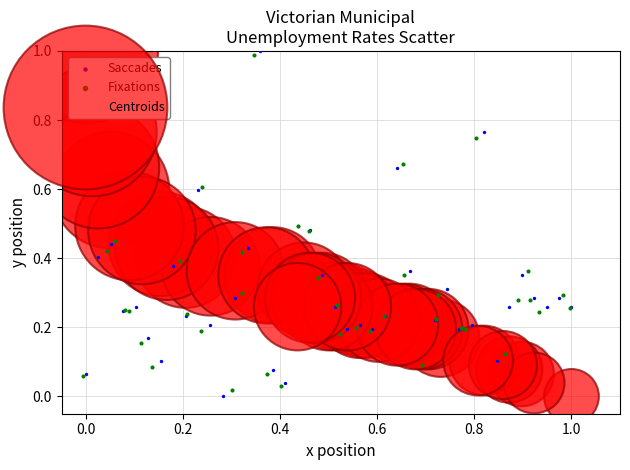

What are all the series names shown in the legend?

Saccades, Fixations, Centroids